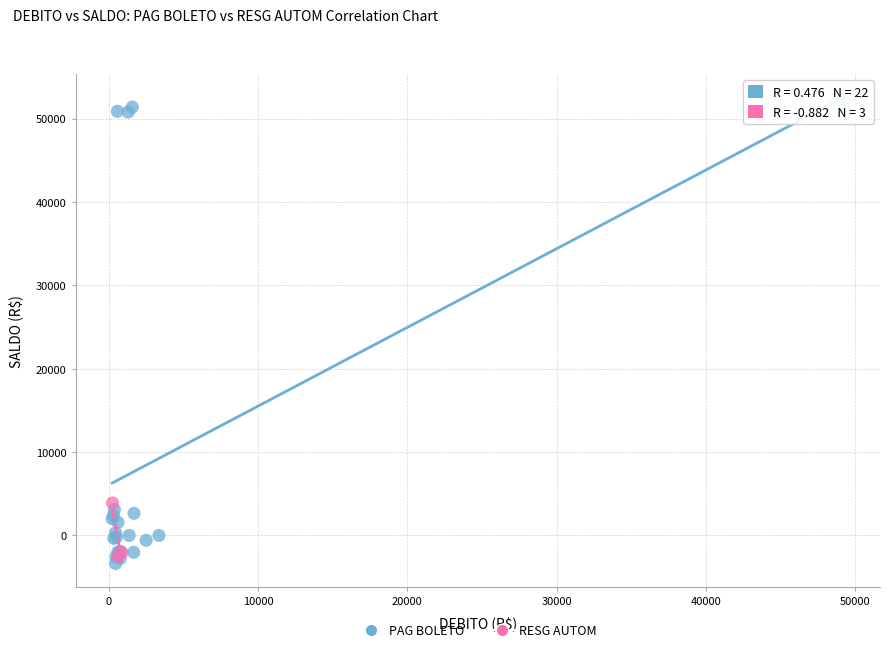

Which series contains the highest Y value?

PAG BOLETO